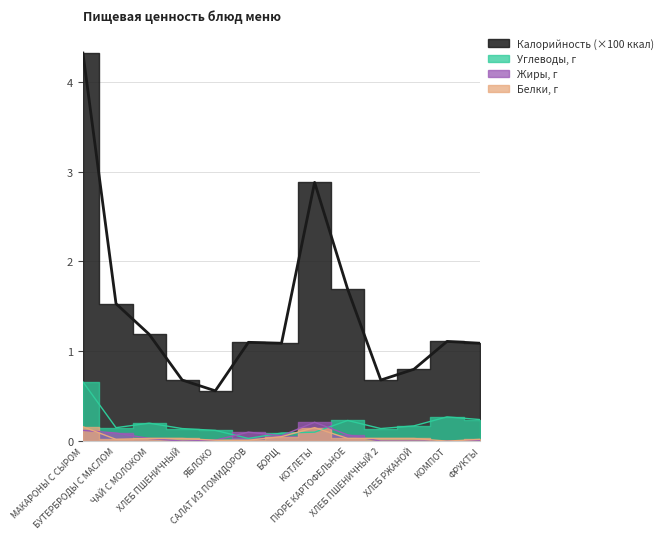

At БОРЩ, list the series in order from largest to smallest.

Калорийность, Углеводы, Жиры, Белки